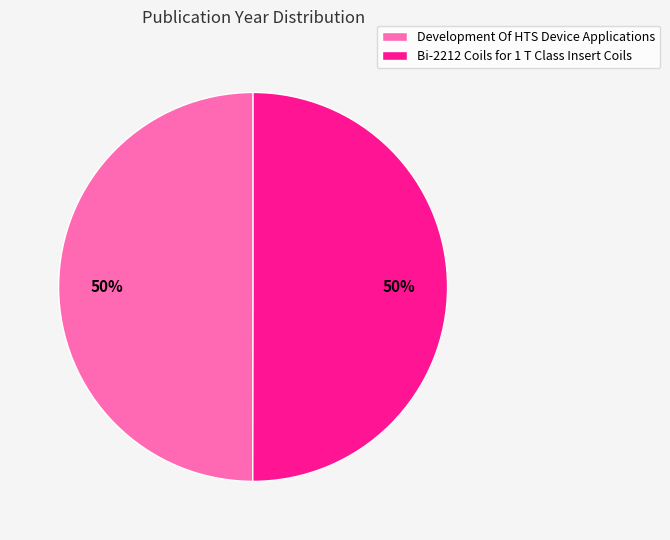

True or false: Development Of HTS Device Applications accounts for 50% of the total.

True